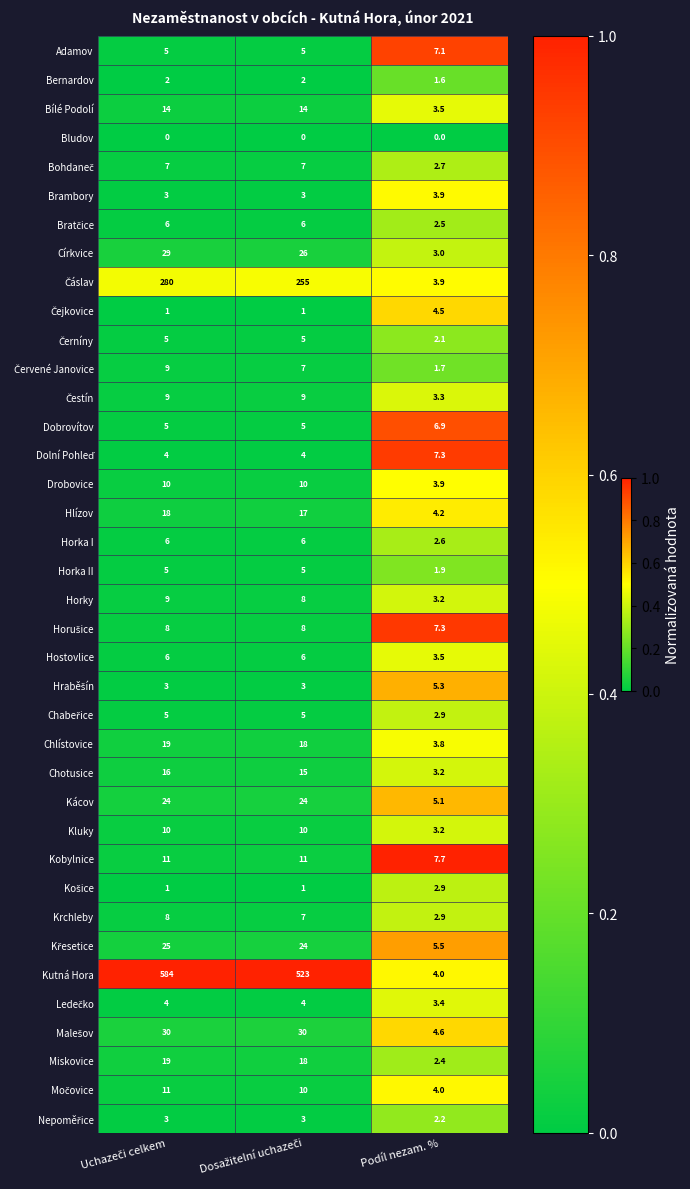

Which series has the largest range (max minus min)?

Kutná Hora